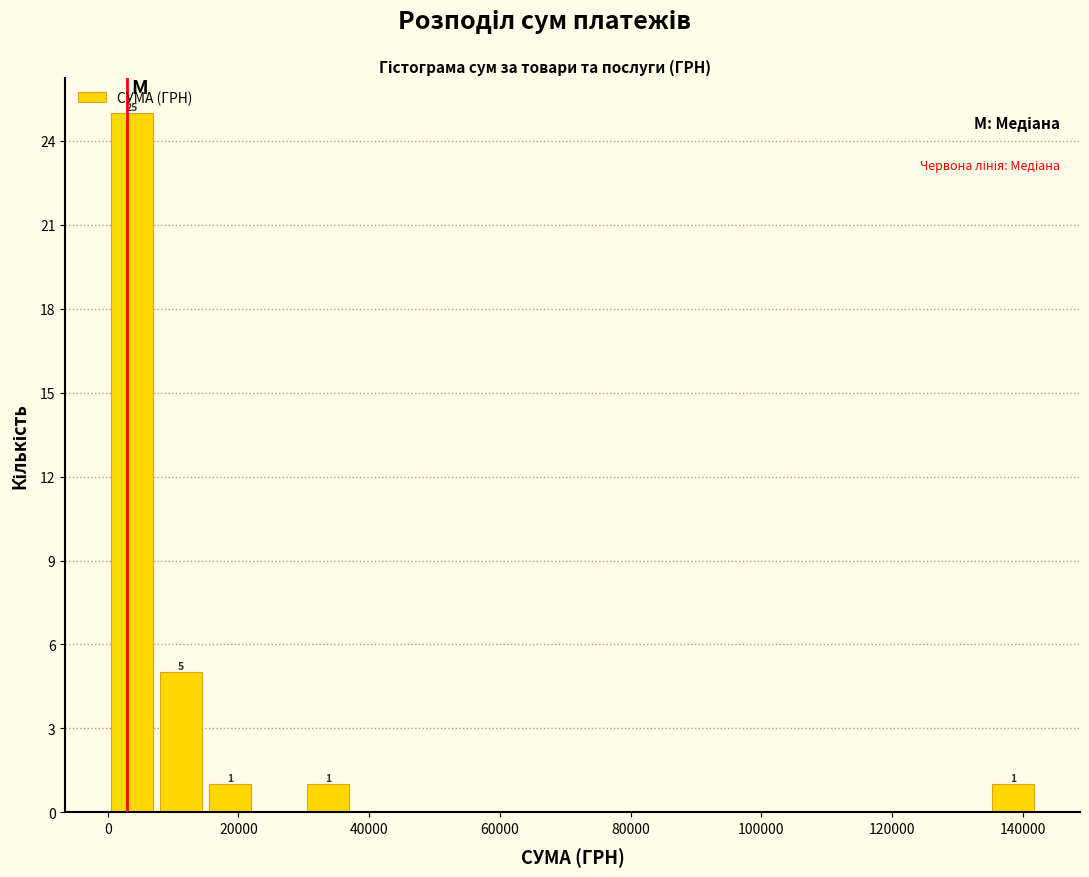

Read against the x-axis, roughly where is the centre of the tallest bar?

4000